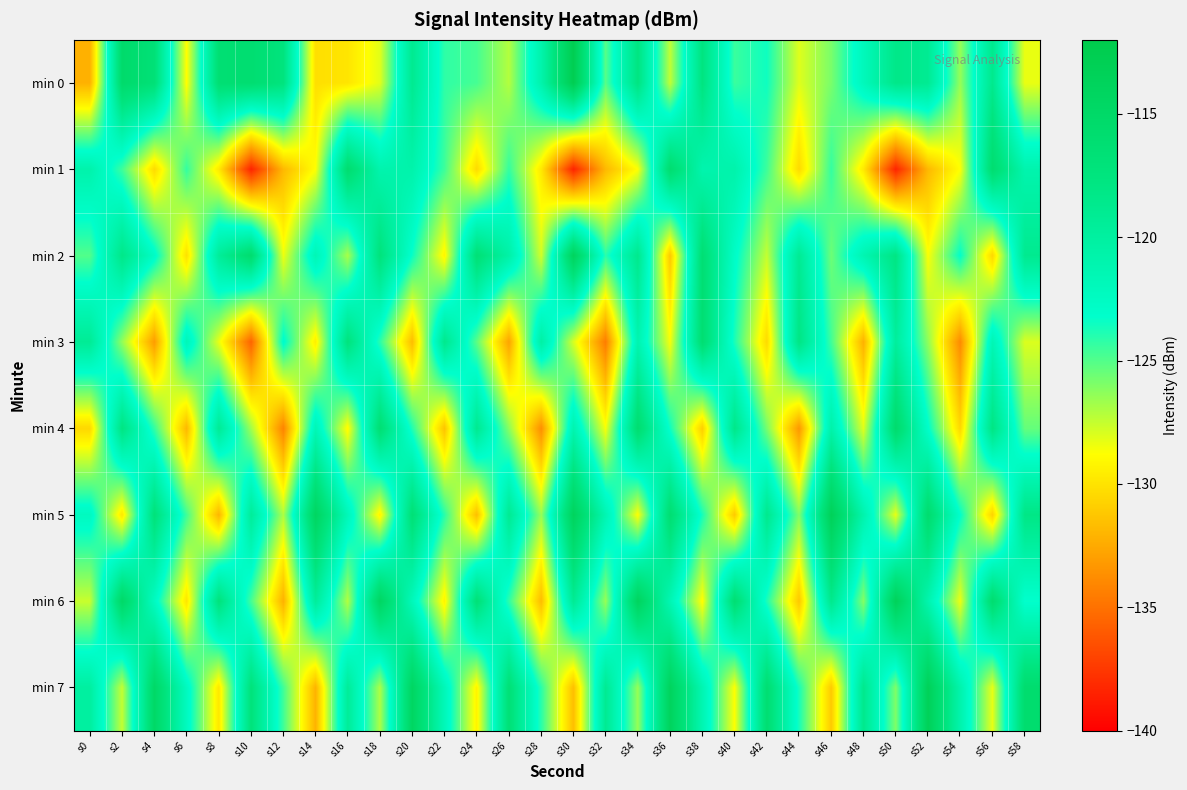

Which series has the largest range (max minus min)?

min 1